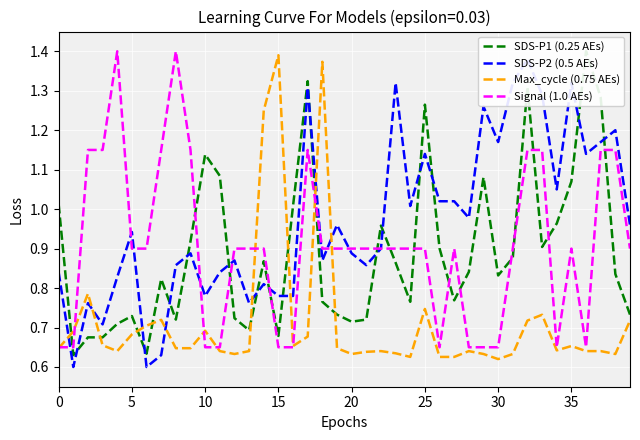

What is the difference between the highest and lowest values at 37?

0.6